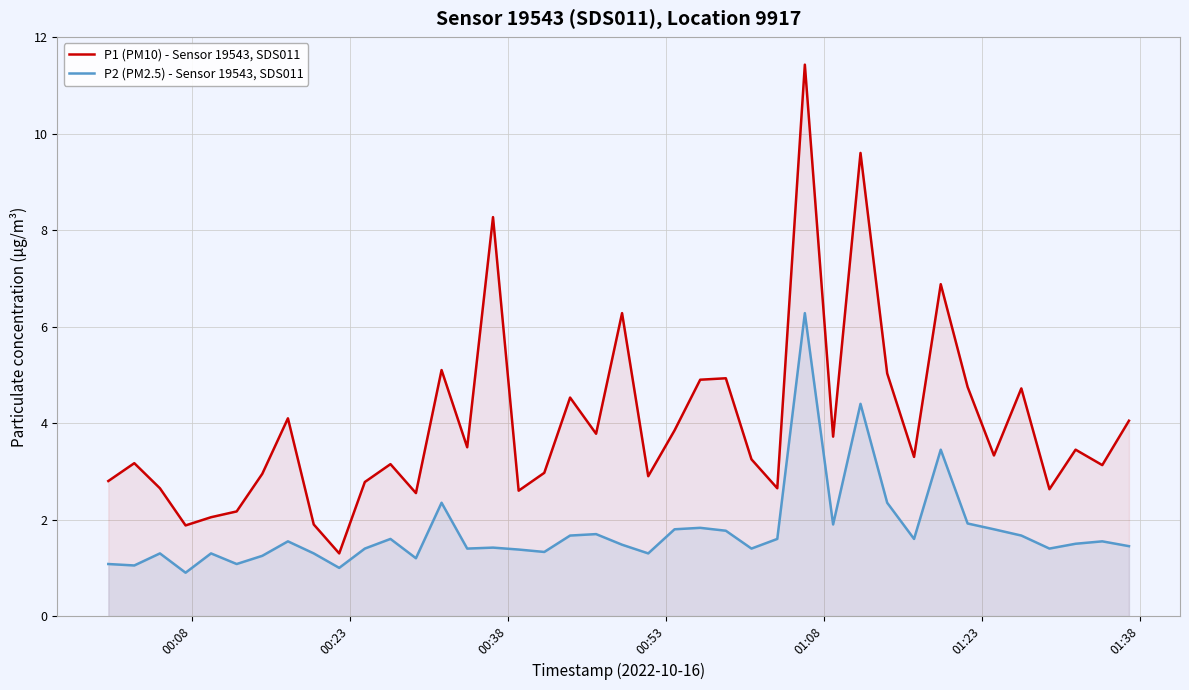

Reading right to left, extract all data points from this chart.

P1 (PM10) - Sensor 19543, SDS011: 4.0	3.1	3.5	2.6	4.7	3.3	4.8	6.9	3.3	5.0	9.6	3.7	11.4	2.6	3.2	4.9	4.9	3.9	2.9	6.3	3.8	4.5	3.0	2.6	8.3	3.5	5.1	2.5	3.1	2.8	1.3	1.9	4.1	3.0	2.2	2.0	1.9	2.6	3.2	2.8
P2 (PM2.5) - Sensor 19543, SDS011: 1.4	1.6	1.5	1.4	1.7	1.8	1.9	3.5	1.6	2.4	4.4	1.9	6.3	1.6	1.4	1.8	1.8	1.8	1.3	1.5	1.7	1.7	1.3	1.4	1.4	1.4	2.4	1.2	1.6	1.4	1.0	1.3	1.6	1.2	1.1	1.3	0.9	1.3	1.1	1.1